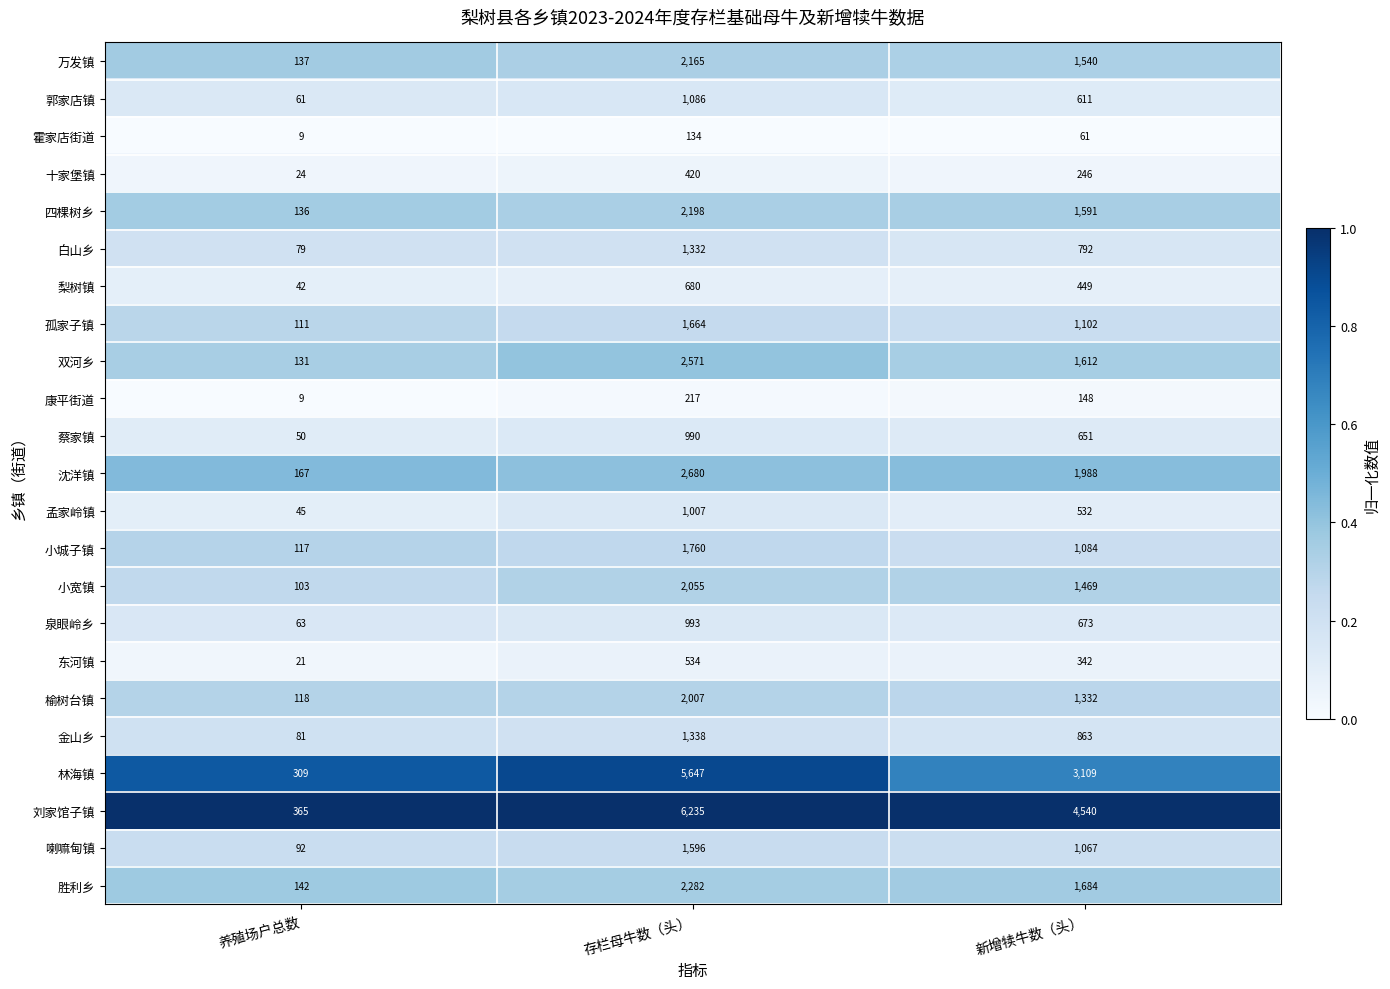

The value of 蔡家镇 at 新增犊牛数（头） is 651. True or false?

True